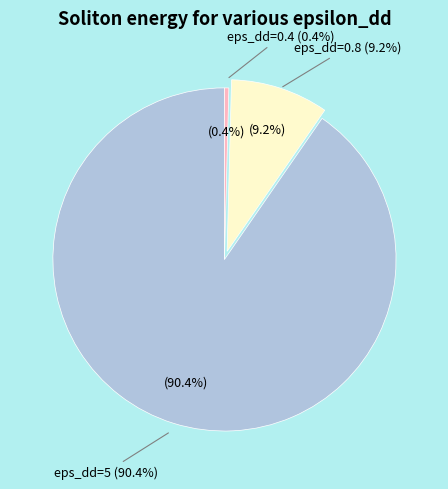

Is there a majority slice in this chart?

Yes